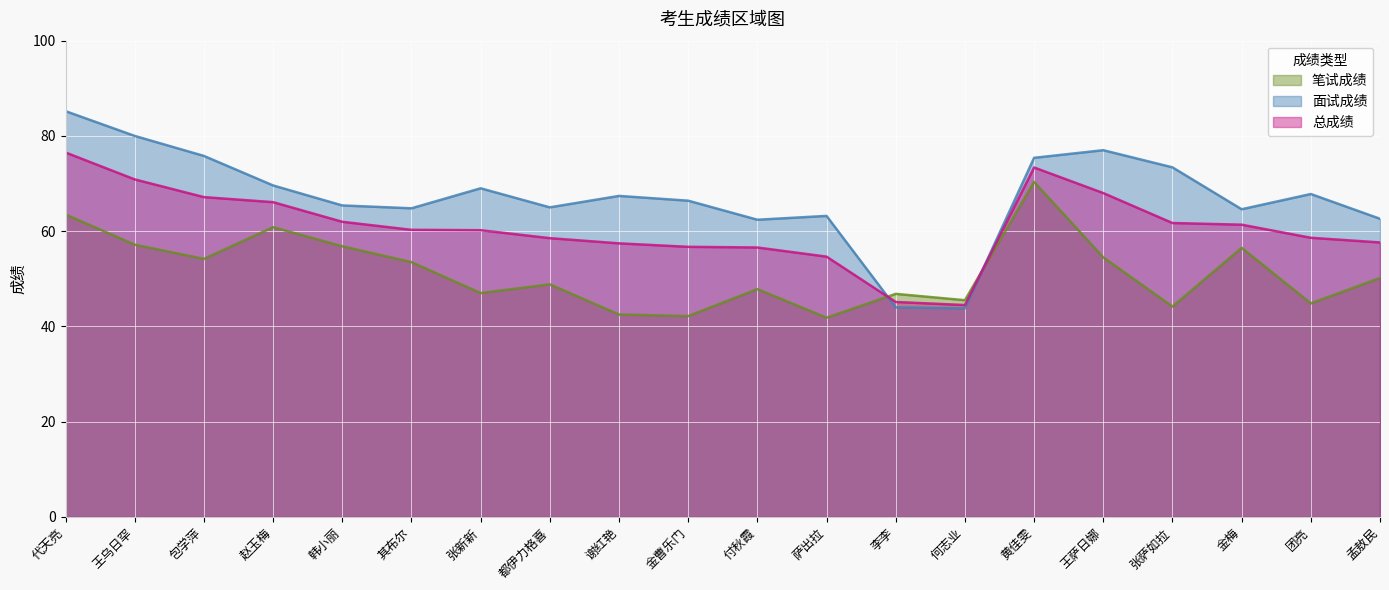

What is the label of the 4th point from the right?

张萨如拉